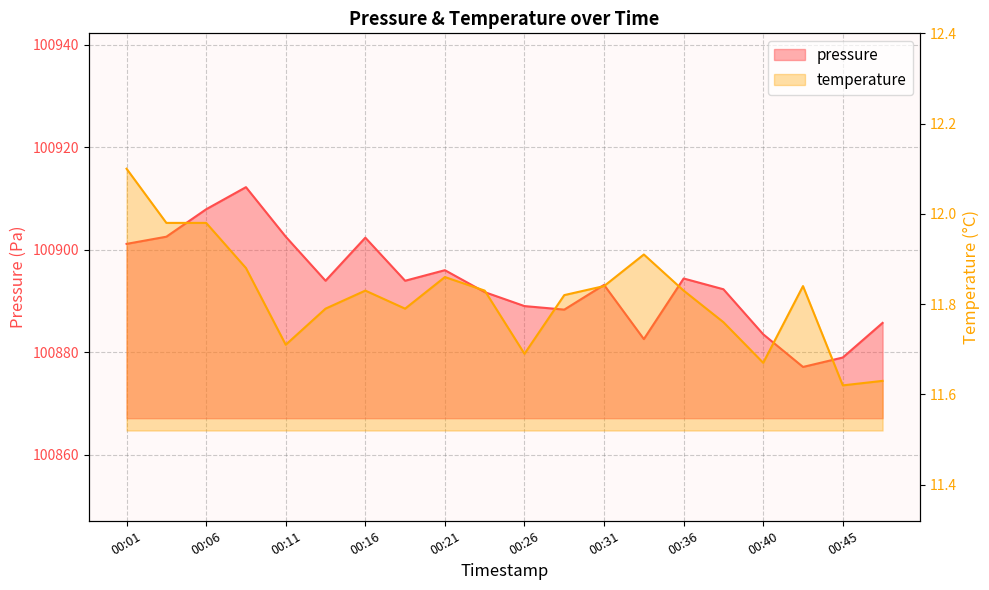

Which category has the lowest value in the pressure series?

00:43